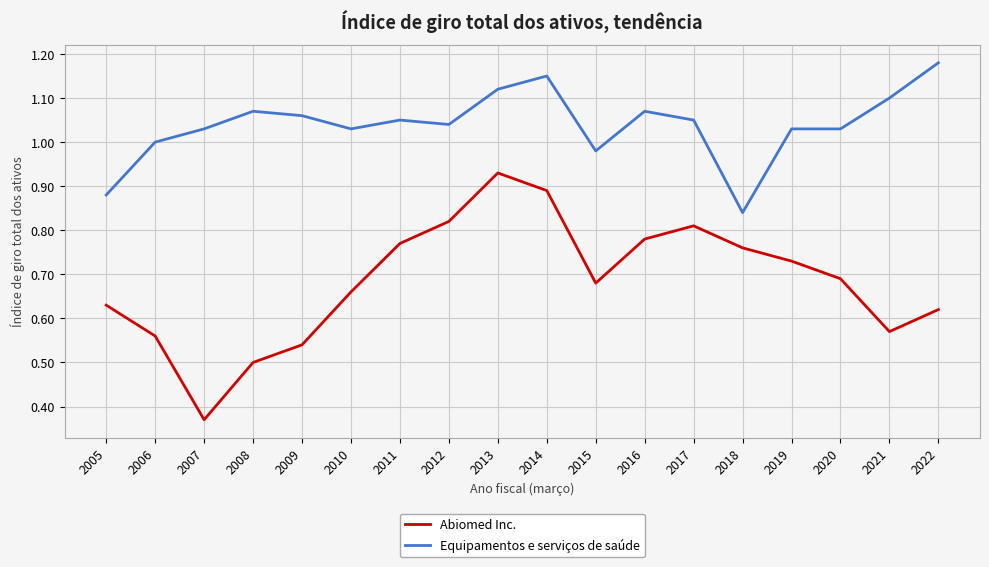

True or false: Equipamentos e serviços de saúde and Abiomed Inc. intersect in this chart.

False